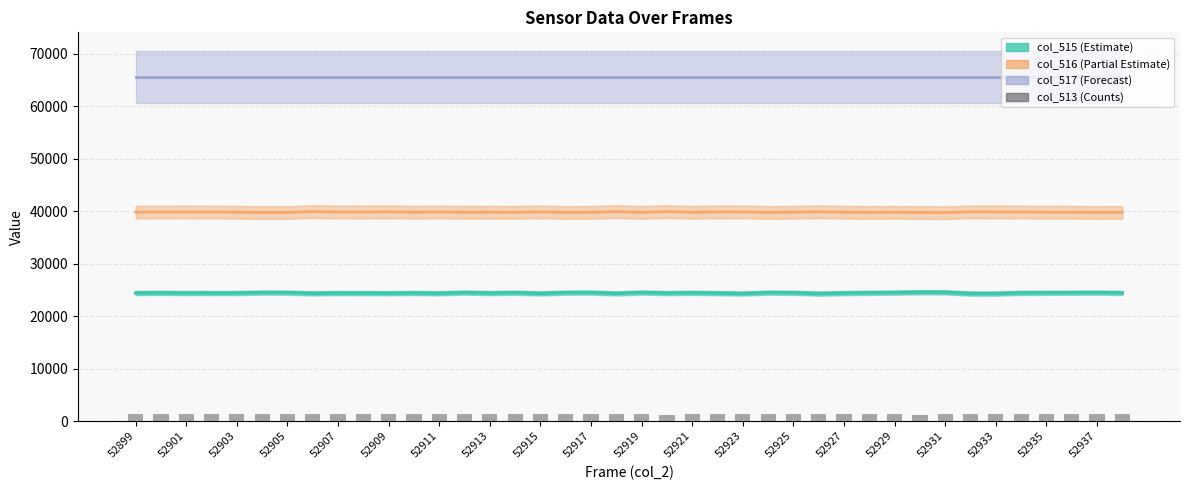

What is the ratio of the value at 39 to the value at 23?

1.0